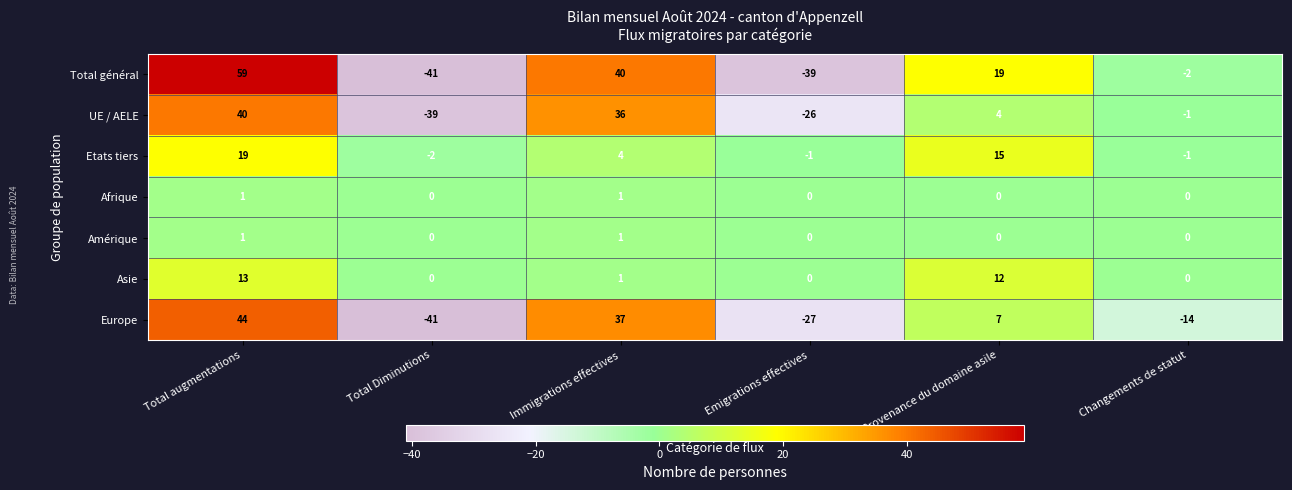

The value of UE / AELE at Changements de statut is 0. True or false?

False